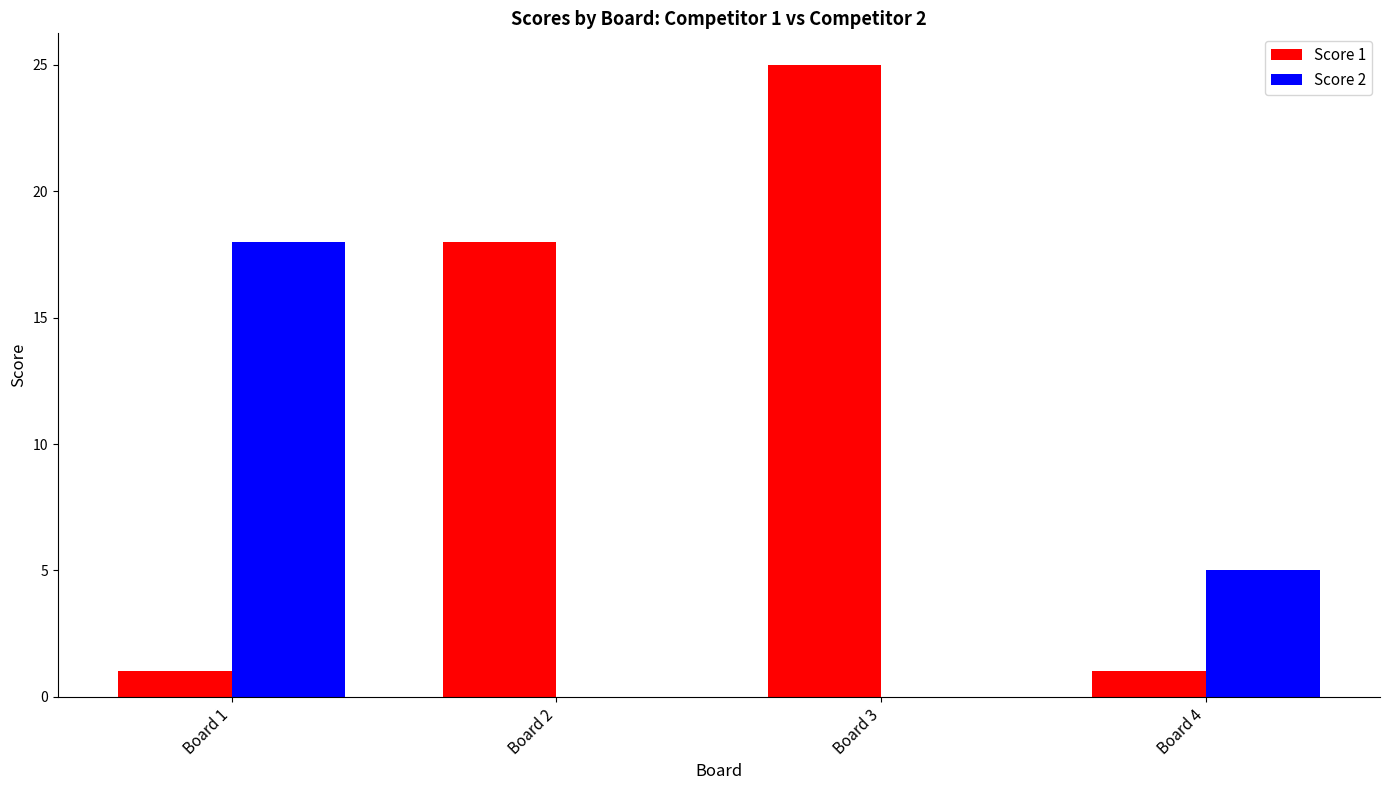

Reading left to right, extract all data points from this chart.

Score 1: 1	18	25	1
Score 2: 18	0	0	5